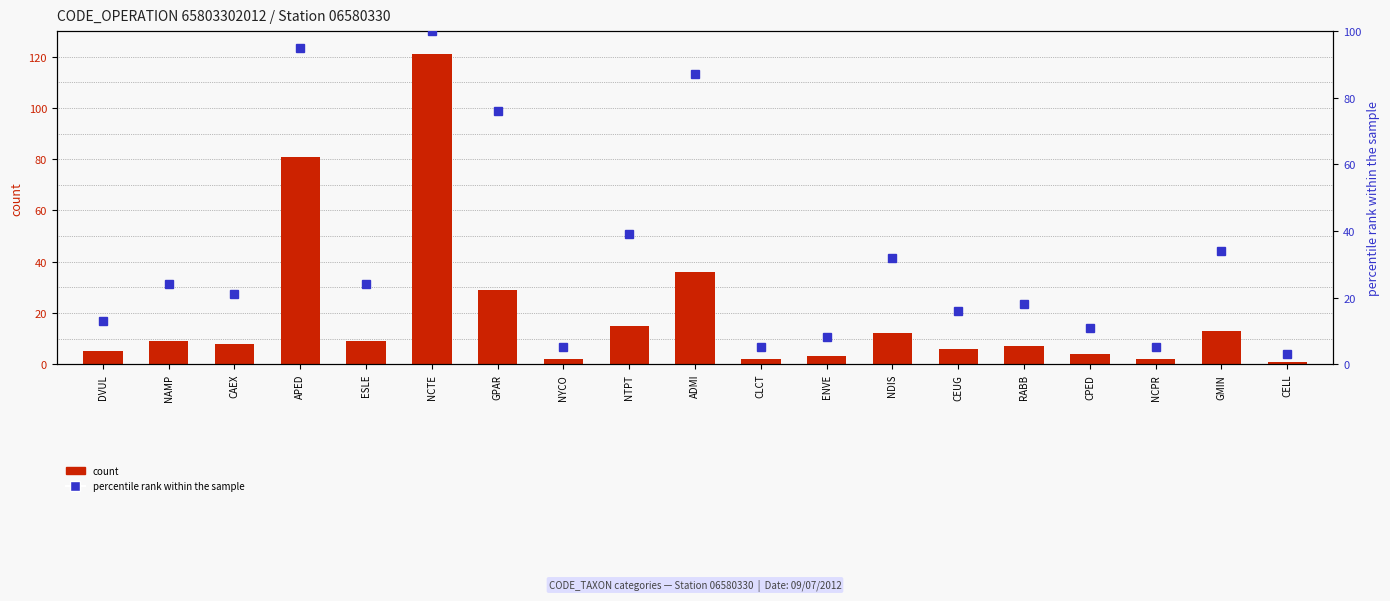

Which category has the highest value in the percentile rank within the sample series?

NCTE